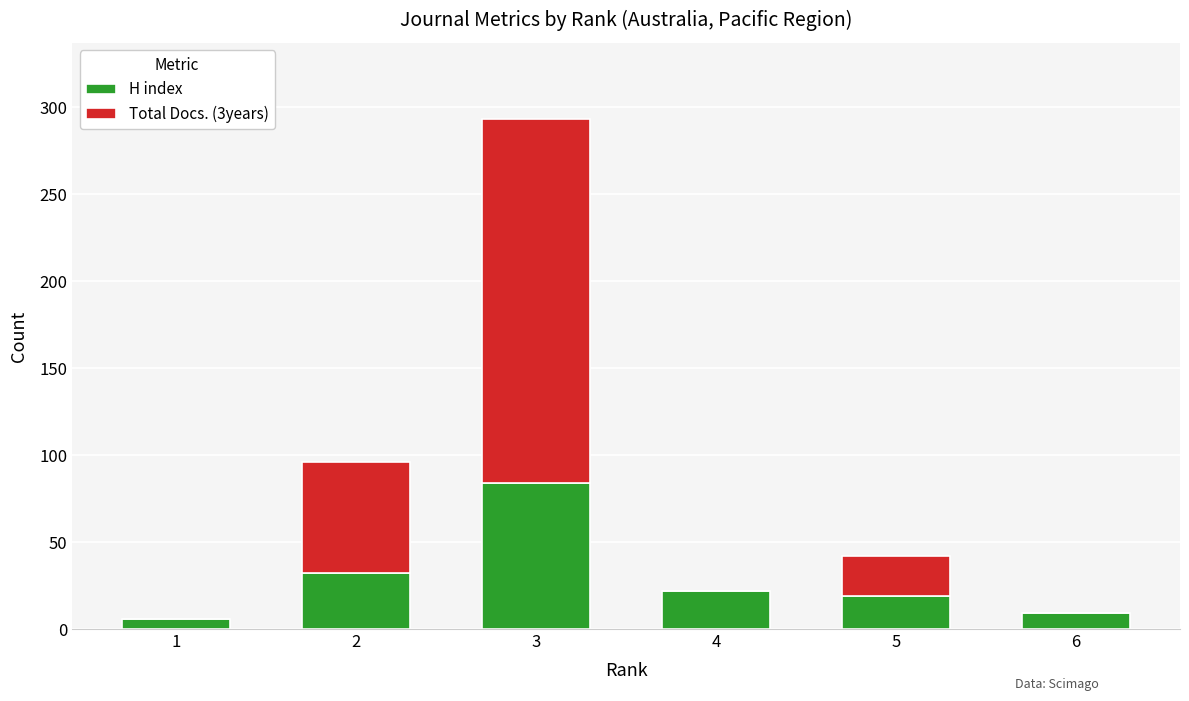

What is the maximum value for H index?

84